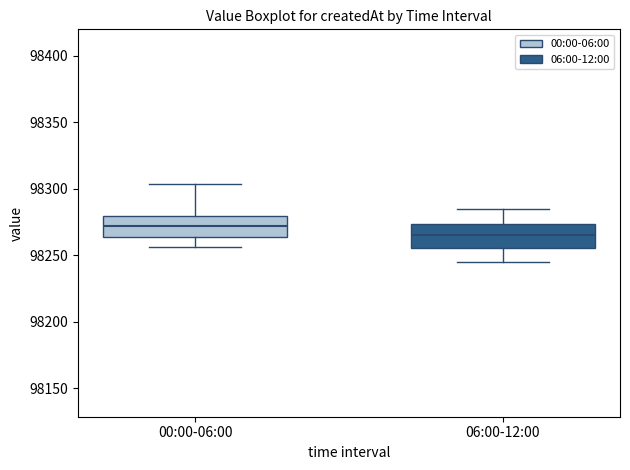

Which box has the highest median line?

00:00-06:00